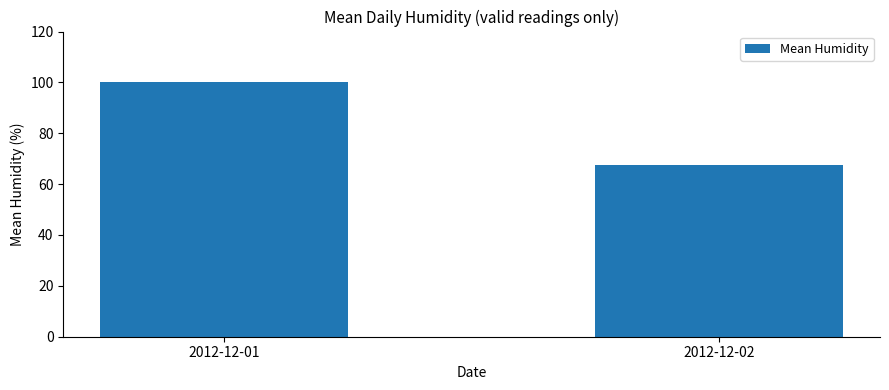

Reading right to left, what are all the values shown in this chart?

2012-12-02=67.6	2012-12-01=100.0